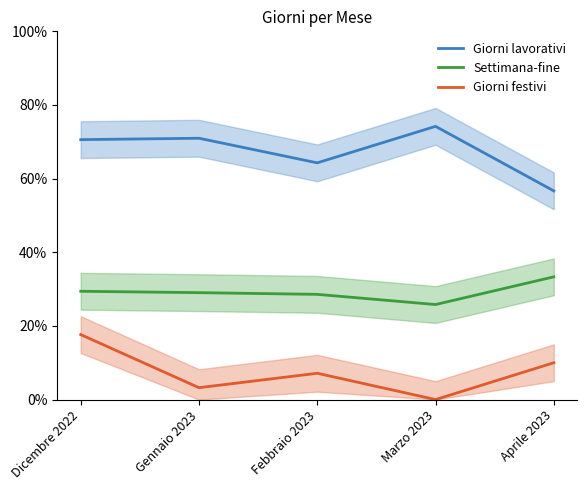

The Settimana-fine series shows 37.2 at Febbraio 2023. True or false?

False